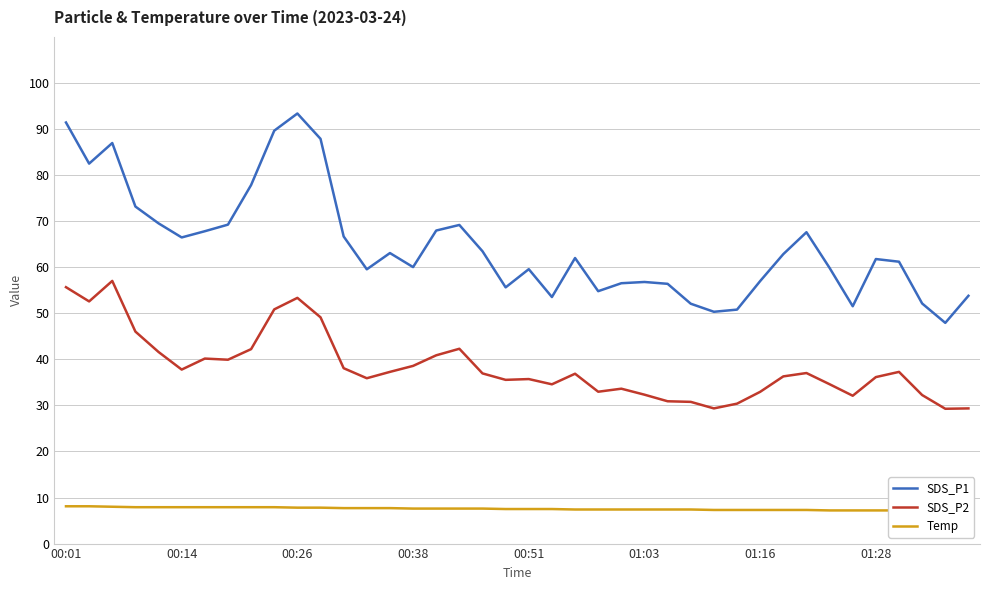

What is the highest value of the SDS_P1 series?

93.4